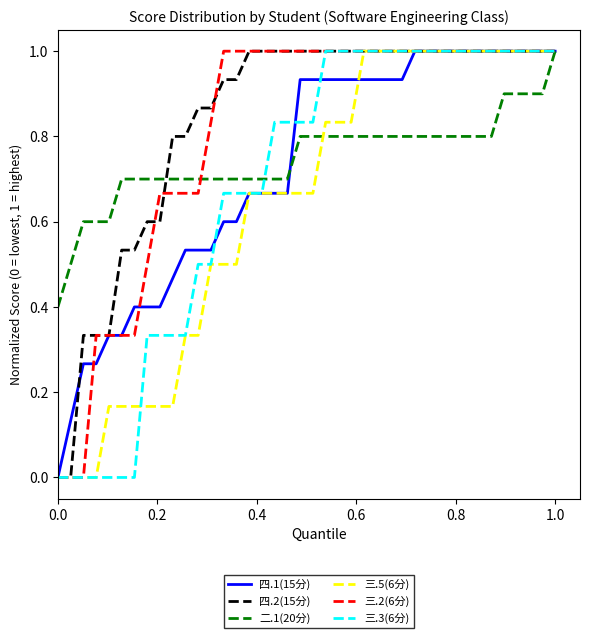

What is the maximum value for 二.1(20分)?

1.0